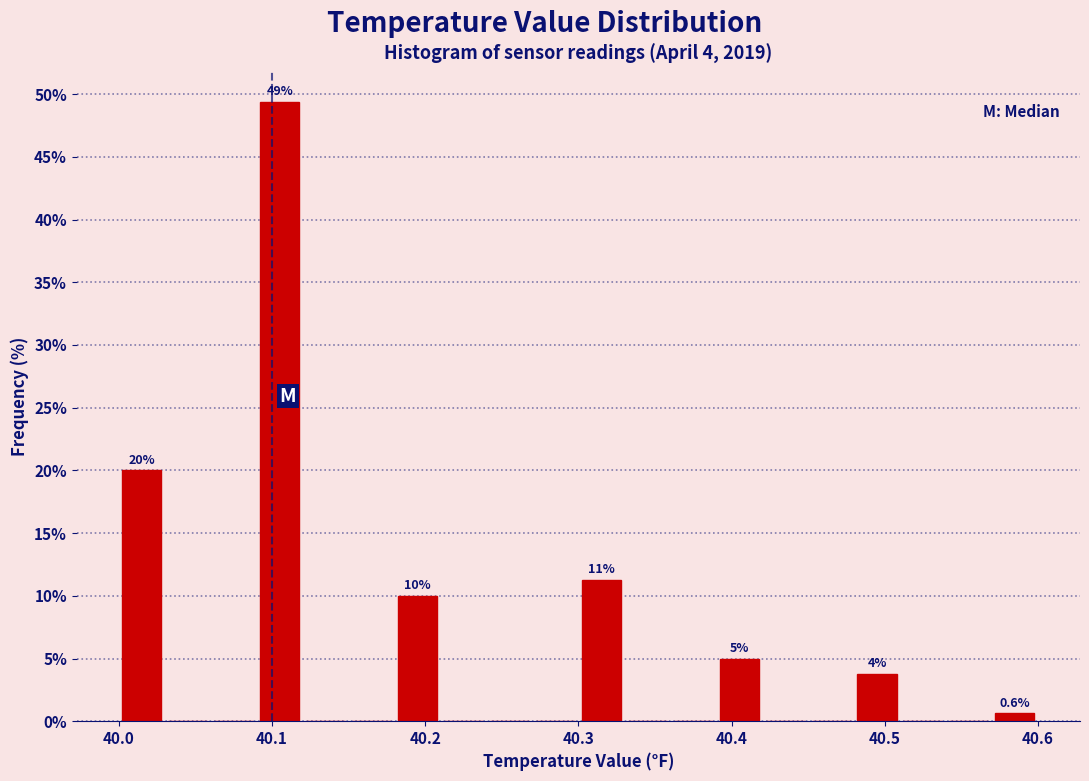

Around what value on the x-axis is the tallest bar? Give the approximate position of its centre, as read against the axis.

40.11